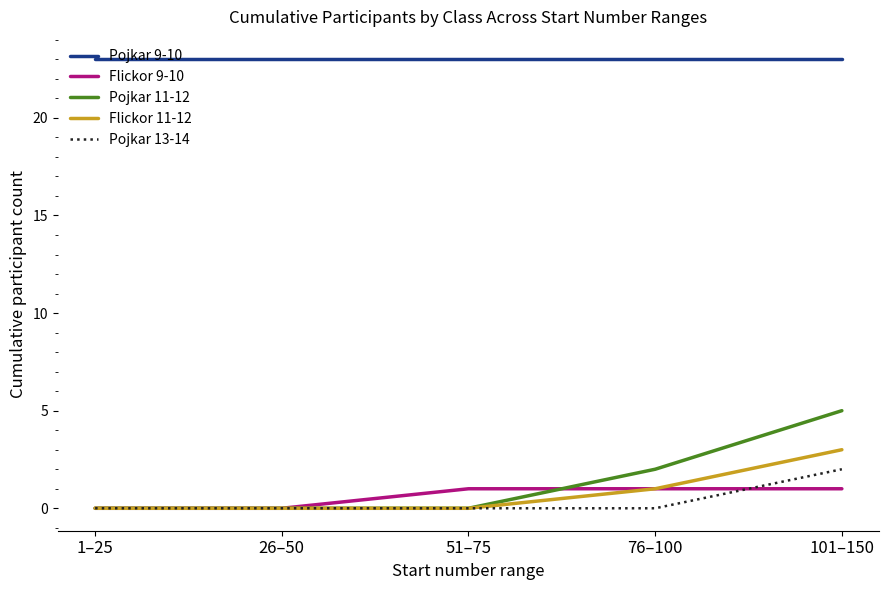

True or false: Pojkar 9-10 and Flickor 11-12 cross at least once.

False